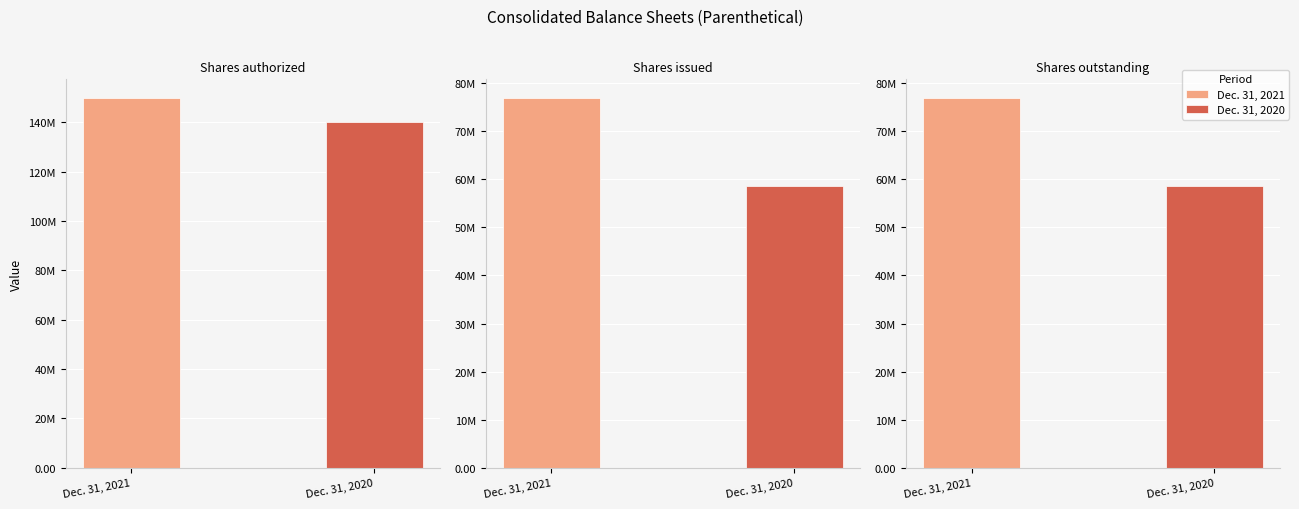

At how many categories does at least one series exceed 119373376?

1